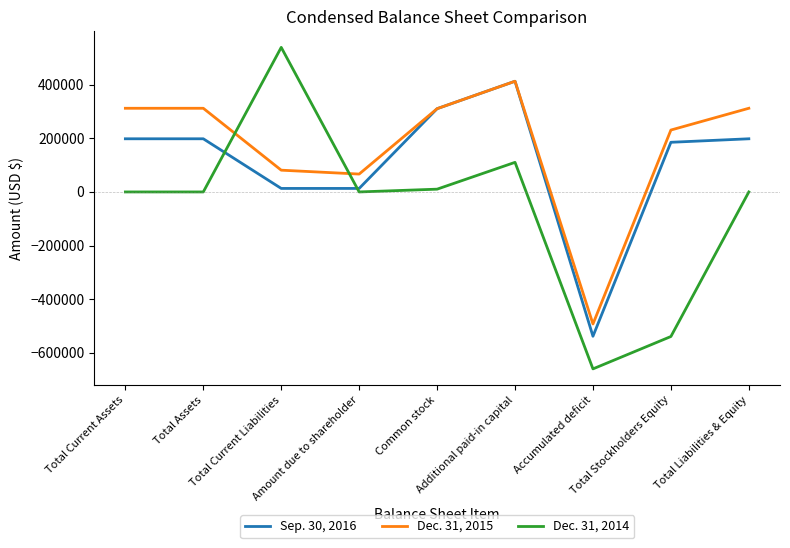

Which series has the largest range (max minus min)?

Dec. 31, 2014